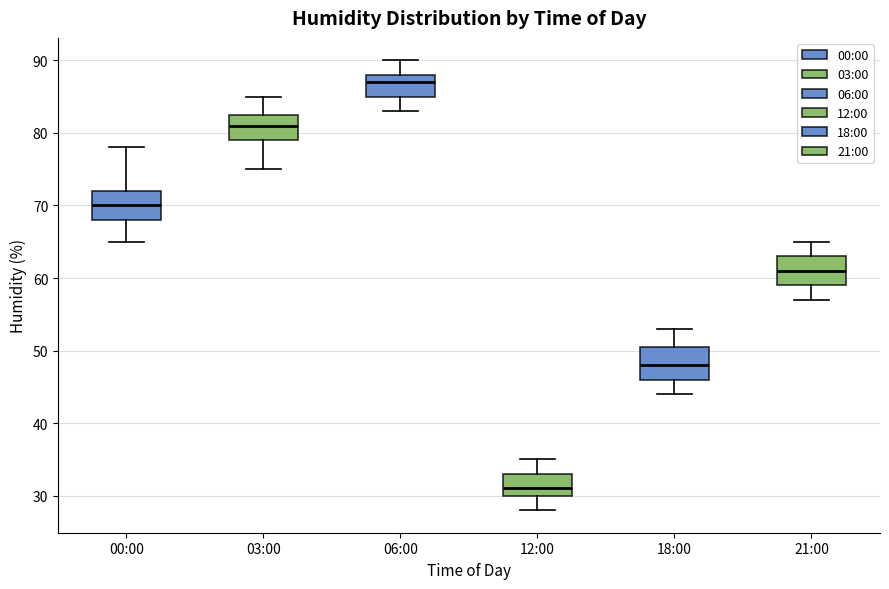

Reading left to right, transcribe this box plot: for each box, give where its median line is, the range the box spans, and where its two whiskers end, as read against the y-axis. The values are not printed on the chart, so give them approximately, as read against the axis.

00:00: median 70, box 68 to 72, whiskers 65 to 78
03:00: median 81, box 79 to 83, whiskers 75 to 85
06:00: median 87, box 85 to 88, whiskers 83 to 90
12:00: median 31, box 30 to 33, whiskers 28 to 35
18:00: median 48, box 46 to 51, whiskers 44 to 53
21:00: median 61, box 59 to 63, whiskers 57 to 65